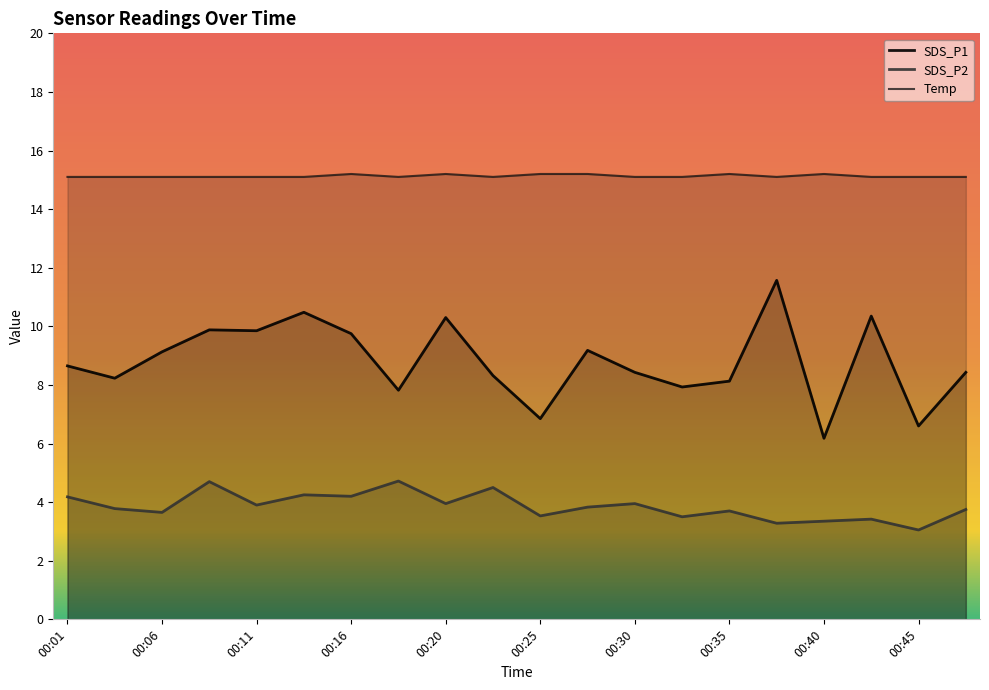

Reading left to right, transcribe all the data shown in this chart.

SDS_P1: 8.7	8.2	9.1	9.9	9.8	10.5	9.8	7.8	10.3	8.3	6.8	9.2	8.4	7.9	8.1	11.6	6.2	10.3	6.6	8.4
SDS_P2: 4.2	3.8	3.6	4.7	3.9	4.2	4.2	4.7	4.0	4.5	3.5	3.8	4.0	3.5	3.7	3.3	3.4	3.4	3.0	3.8
Temp: 15.1	15.1	15.1	15.1	15.1	15.1	15.2	15.1	15.2	15.1	15.2	15.2	15.1	15.1	15.2	15.1	15.2	15.1	15.1	15.1